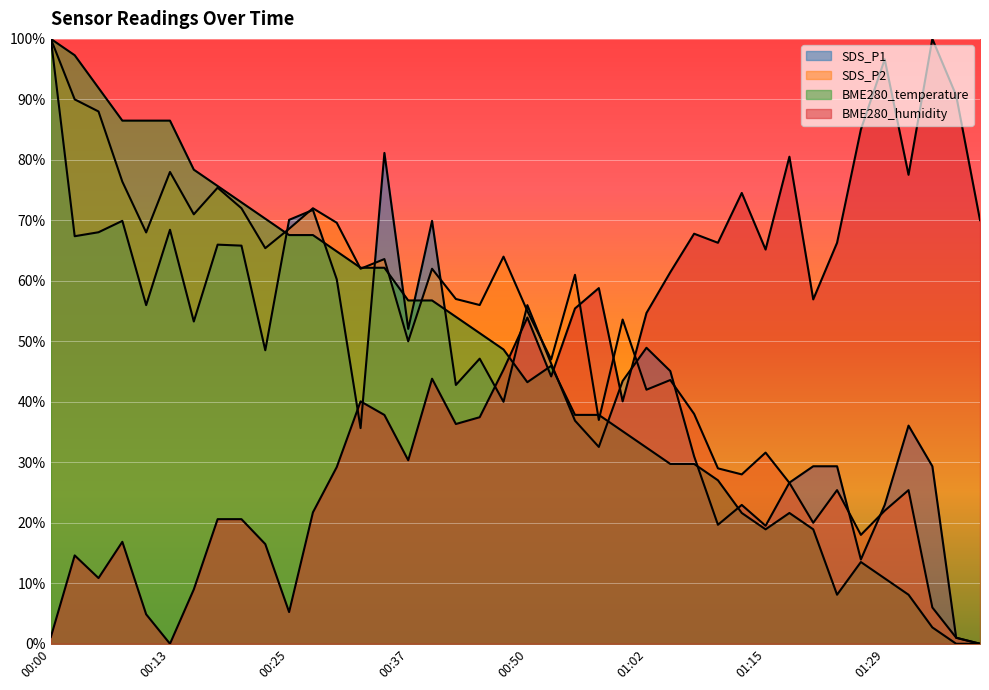

Reading left to right, transcribe all the data shown in this chart.

SDS_P1: 00:00=1.0	00:03=0.7	00:05=0.7	00:08=0.7	00:10=0.6	00:13=0.7	00:15=0.5	00:17=0.7	00:20=0.7	00:22=0.5	00:25=0.7	00:27=0.7	00:30=0.6	00:32=0.4	00:35=0.8	00:37=0.5	00:40=0.7	00:42=0.4	00:45=0.5	00:47=0.4	00:50=0.6	00:52=0.5	00:55=0.4	00:57=0.3	01:00=0.4	01:02=0.5	01:05=0.5	01:07=0.3	01:10=0.2	01:12=0.2	01:15=0.2	01:18=0.3	01:20=0.3	01:23=0.3	01:26=0.1	01:29=0.2	01:31=0.4	01:34=0.3	01:37=0.0	01:39=0.0
SDS_P2: 00:00=1.0	00:03=0.9	00:05=0.9	00:08=0.8	00:10=0.7	00:13=0.8	00:15=0.7	00:17=0.8	00:20=0.7	00:22=0.7	00:25=0.7	00:27=0.7	00:30=0.7	00:32=0.6	00:35=0.6	00:37=0.5	00:40=0.6	00:42=0.6	00:45=0.6	00:47=0.6	00:50=0.5	00:52=0.5	00:55=0.6	00:57=0.4	01:00=0.5	01:02=0.4	01:05=0.4	01:07=0.4	01:10=0.3	01:12=0.3	01:15=0.3	01:18=0.3	01:20=0.2	01:23=0.3	01:26=0.2	01:29=0.2	01:31=0.3	01:34=0.1	01:37=0.0	01:39=0.0
BME280_temperature: 00:00=1.0	00:03=1.0	00:05=0.9	00:08=0.9	00:10=0.9	00:13=0.9	00:15=0.8	00:17=0.8	00:20=0.7	00:22=0.7	00:25=0.7	00:27=0.7	00:30=0.6	00:32=0.6	00:35=0.6	00:37=0.6	00:40=0.6	00:42=0.5	00:45=0.5	00:47=0.5	00:50=0.4	00:52=0.5	00:55=0.4	00:57=0.4	01:00=0.4	01:02=0.3	01:05=0.3	01:07=0.3	01:10=0.3	01:12=0.2	01:15=0.2	01:18=0.2	01:20=0.2	01:23=0.1	01:26=0.1	01:29=0.1	01:31=0.1	01:34=0.0	01:37=0.0	01:39=0.0
BME280_humidity: 00:00=0.0	00:03=0.1	00:05=0.1	00:08=0.2	00:10=0.0	00:13=0.0	00:15=0.1	00:17=0.2	00:20=0.2	00:22=0.2	00:25=0.1	00:27=0.2	00:30=0.3	00:32=0.4	00:35=0.4	00:37=0.3	00:40=0.4	00:42=0.4	00:45=0.4	00:47=0.5	00:50=0.5	00:52=0.4	00:55=0.6	00:57=0.6	01:00=0.4	01:02=0.5	01:05=0.6	01:07=0.7	01:10=0.7	01:12=0.7	01:15=0.7	01:18=0.8	01:20=0.6	01:23=0.7	01:26=0.9	01:29=1.0	01:31=0.8	01:34=1.0	01:37=0.9	01:39=0.7